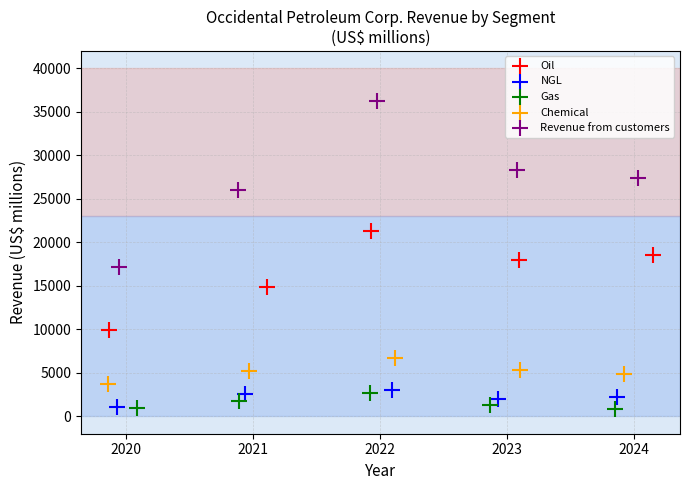

Which series has the widest spread of Y values?

Revenue from customers